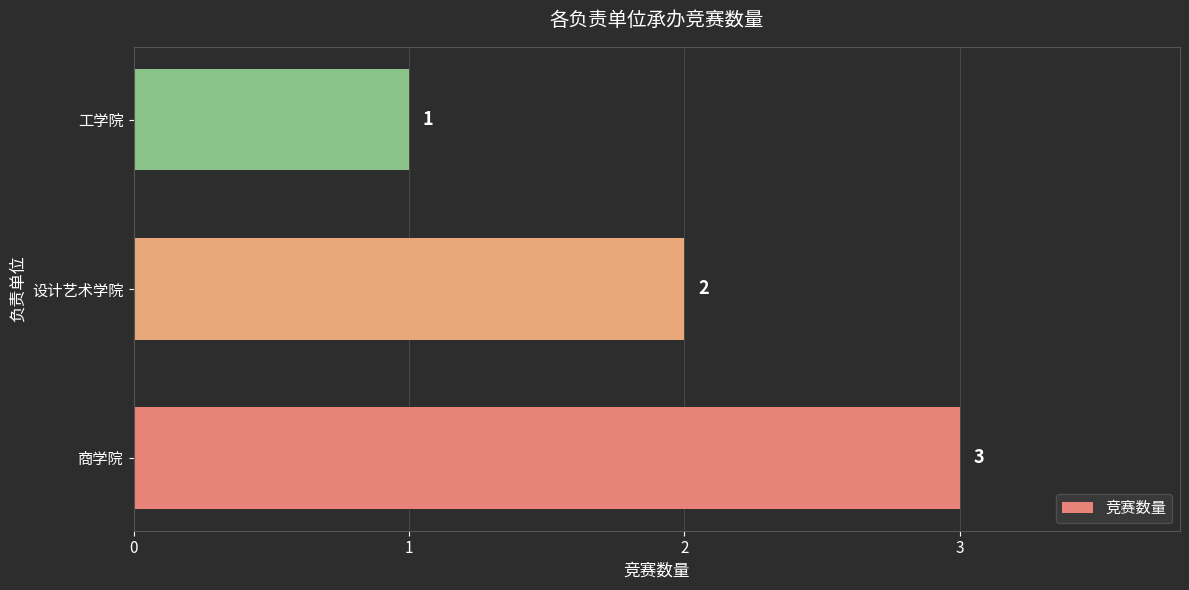

List the labels in order of value, largest first.

商学院, 设计艺术学院, 工学院